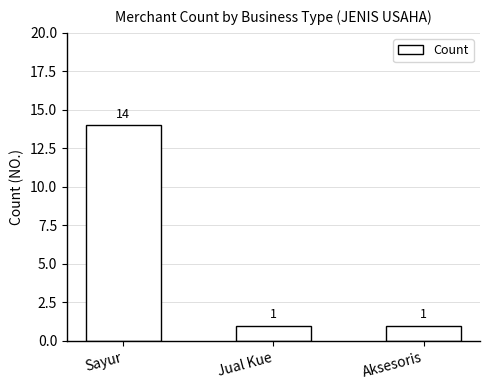

Read the value at Sayur, to the nearest 5.

15